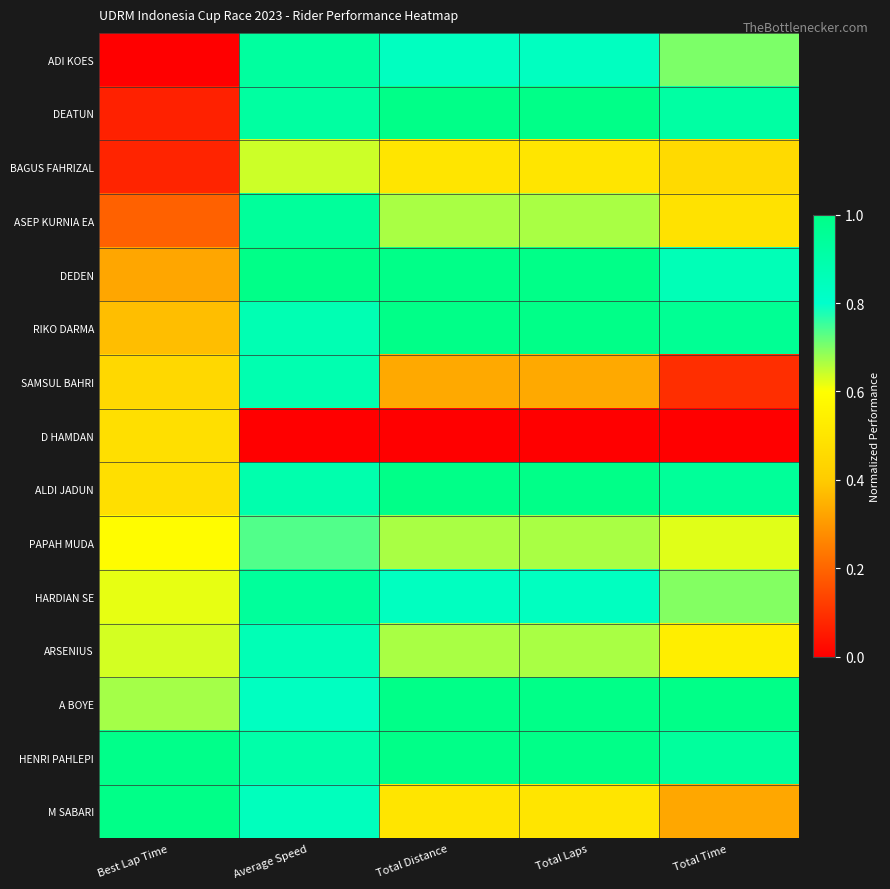

Which label corresponds to the largest value in the chart?

Total Distance